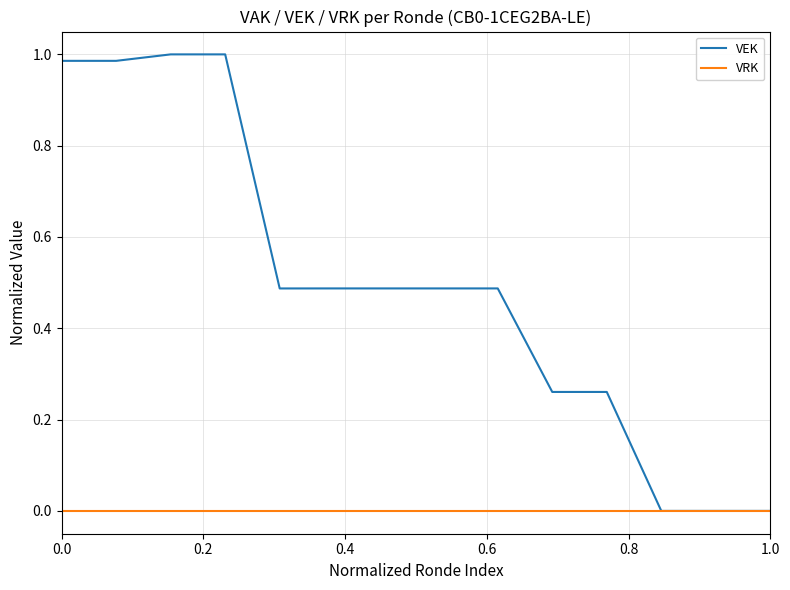

What are all the series names shown in the legend?

VEK, VRK